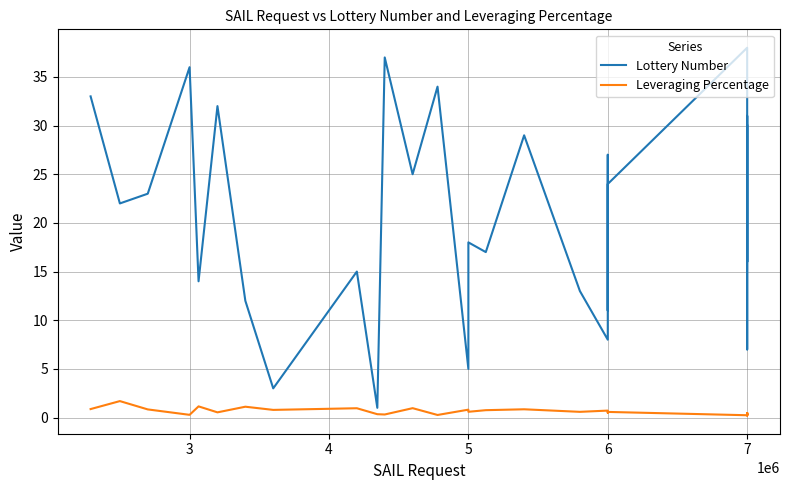

What is the minimum value for Lottery Number?

1.0